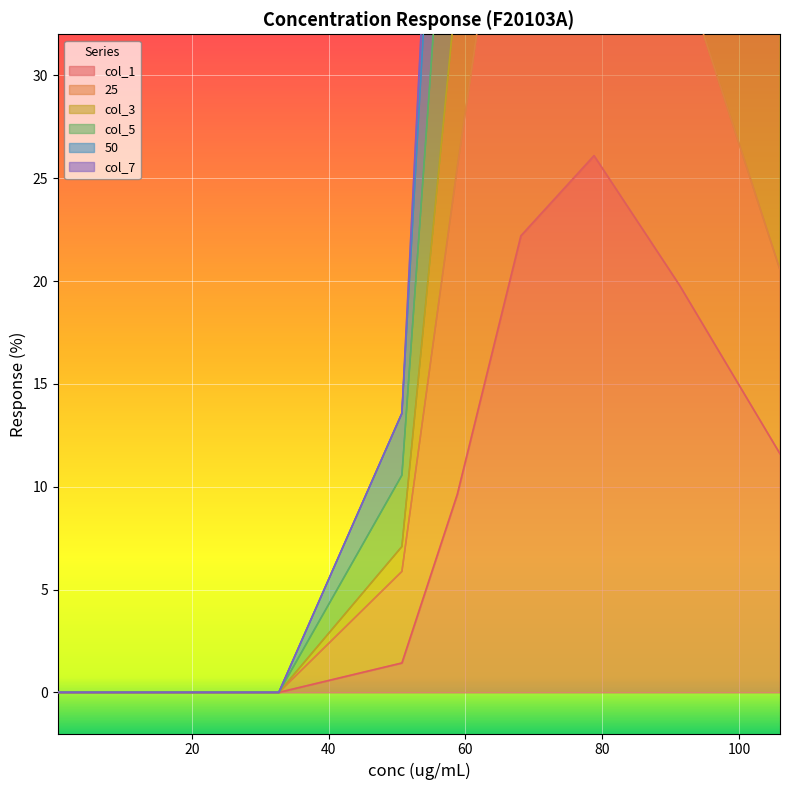

True or false: 25 and col_5 cross at least once.

False